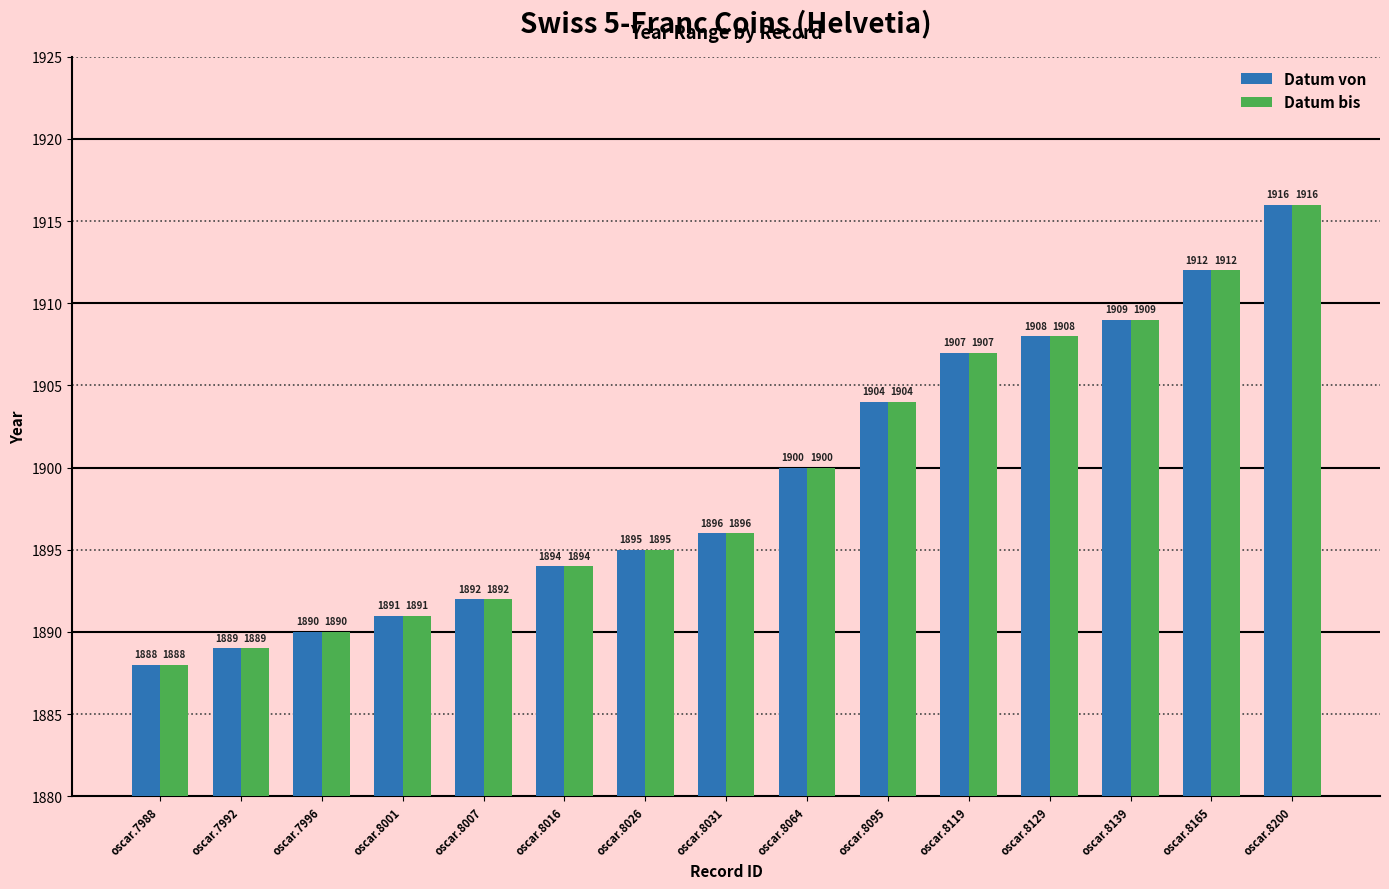

How many data points in Datum von are less than 1896?

7